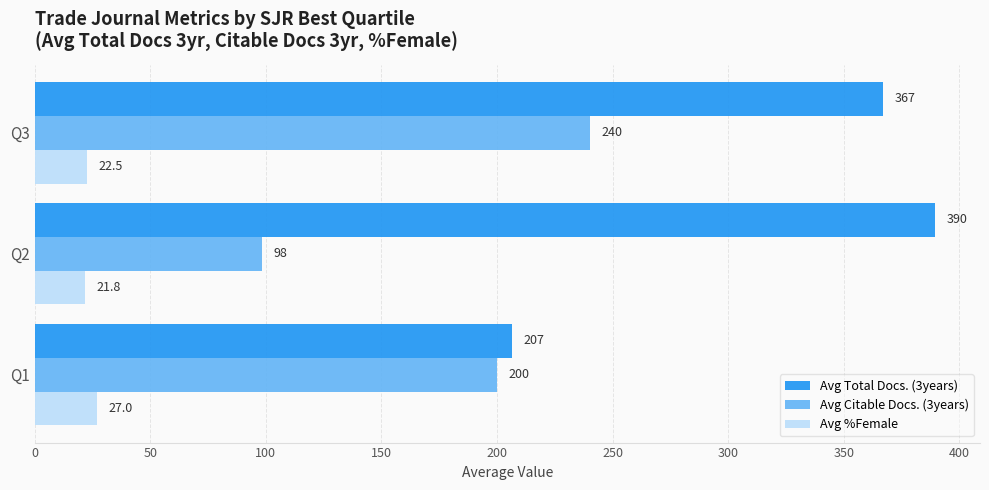

What is the difference between the maximum and minimum values in the Avg %Female series?

5.2